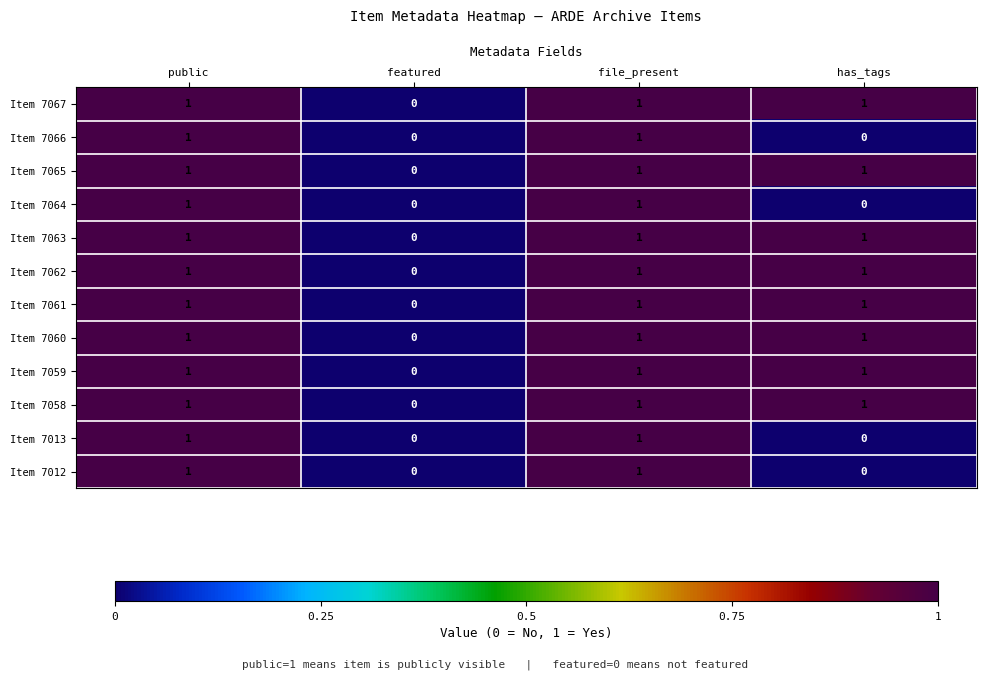

Is the value of Item 7064 at has_tags greater than the value of Item 7058 at public?

No